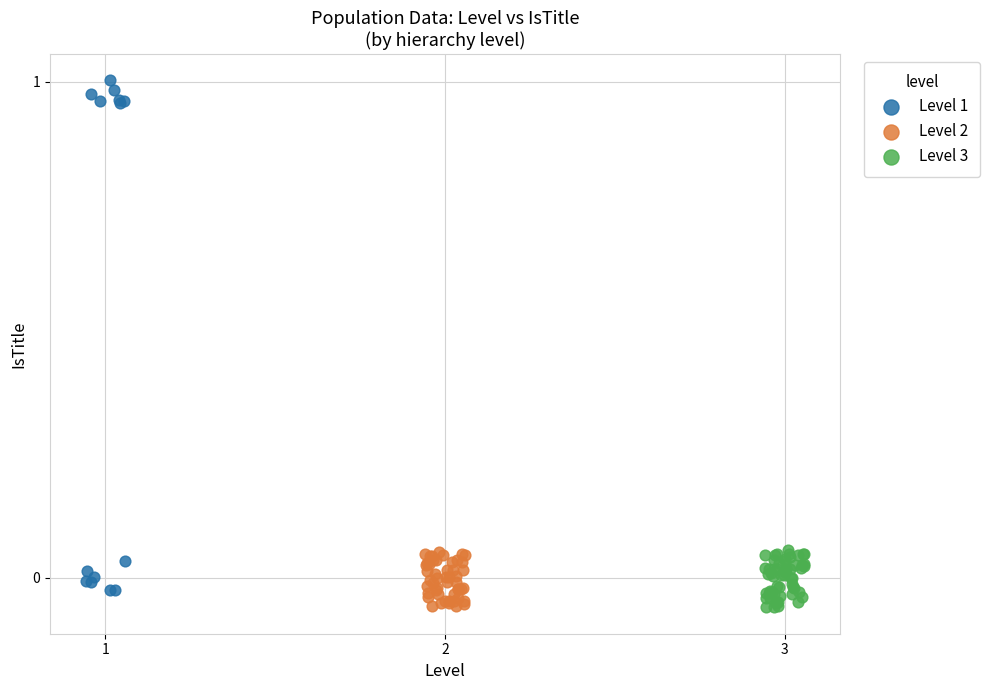

What are all the series names shown in the legend?

Level 1, Level 2, Level 3